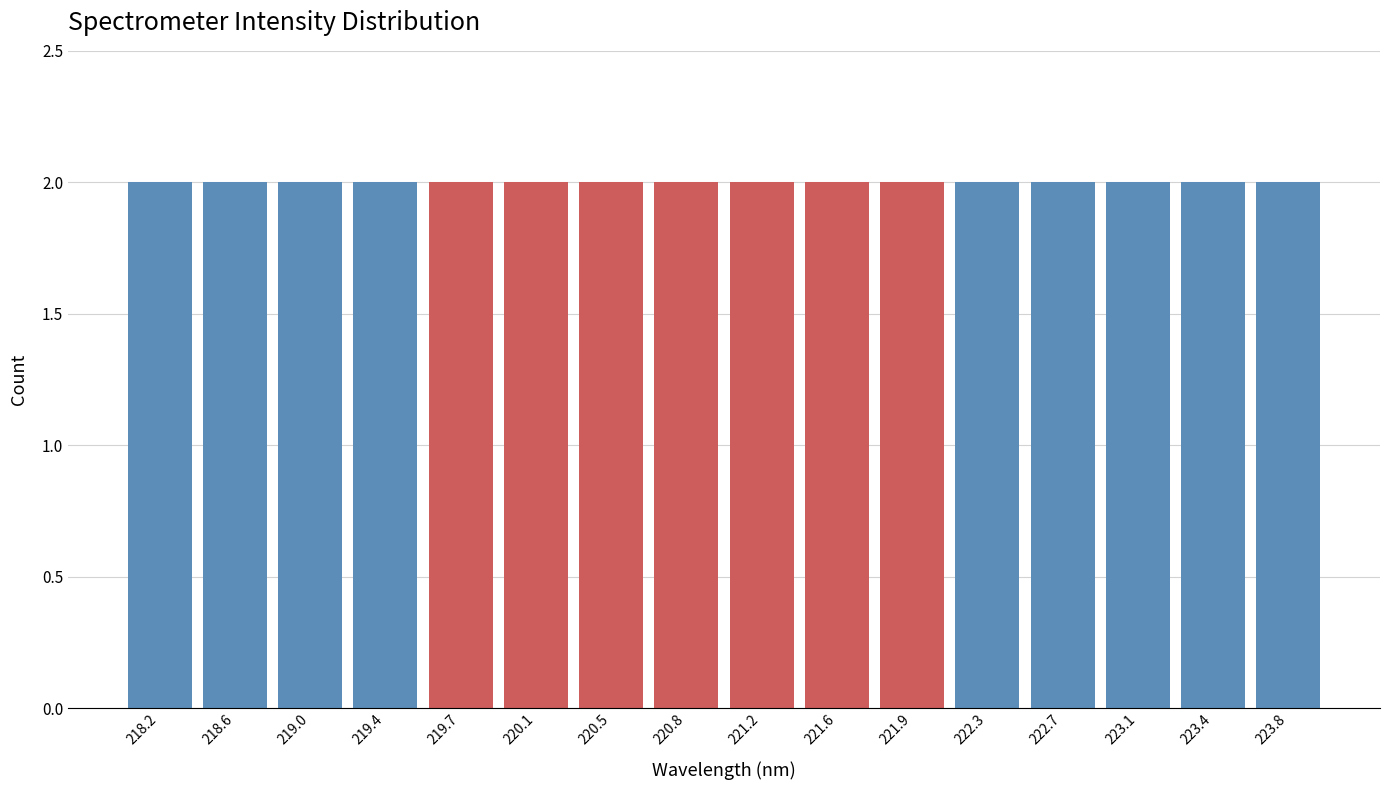

How tall is the bar that spans 222.50 to 222.85 on the x-axis? Neither the bar edges nor the heights are printed on the chart, so give them approximately, as read against the axes.

2